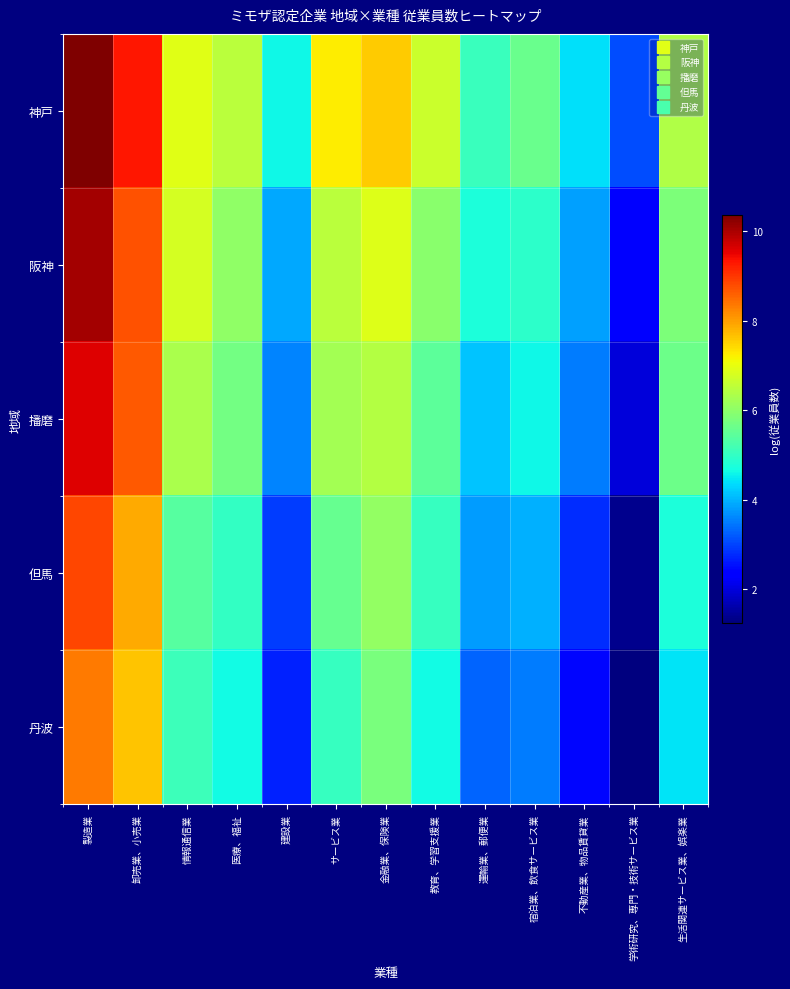

What is the spread (max minus min) of values at 卸売業、小売業?

1.7